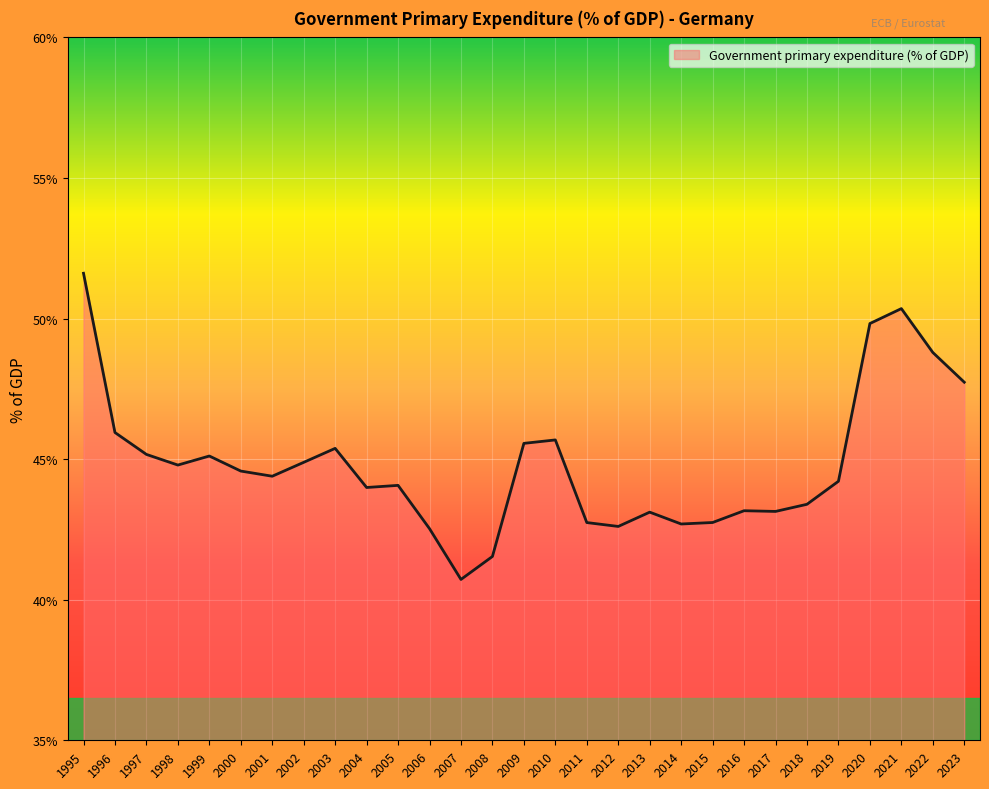

How many lines are shown in the chart?

1